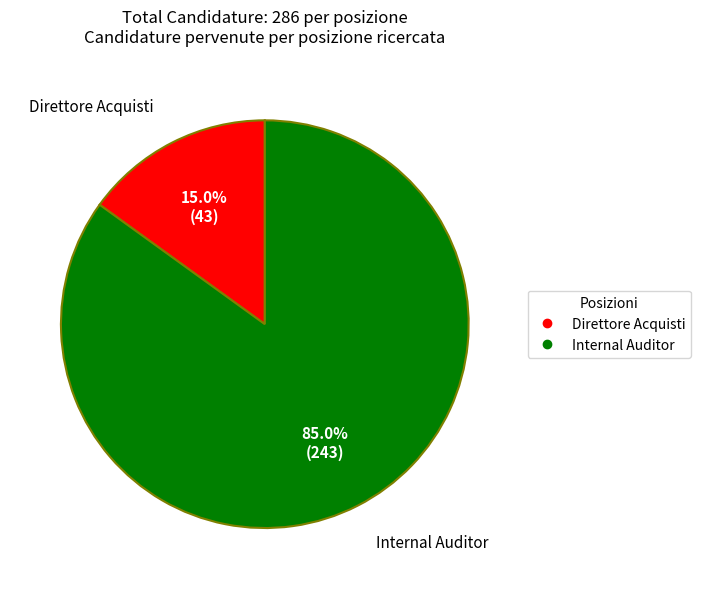

Do Internal Auditor and Direttore Acquisti together represent more than half of the pie?

Yes